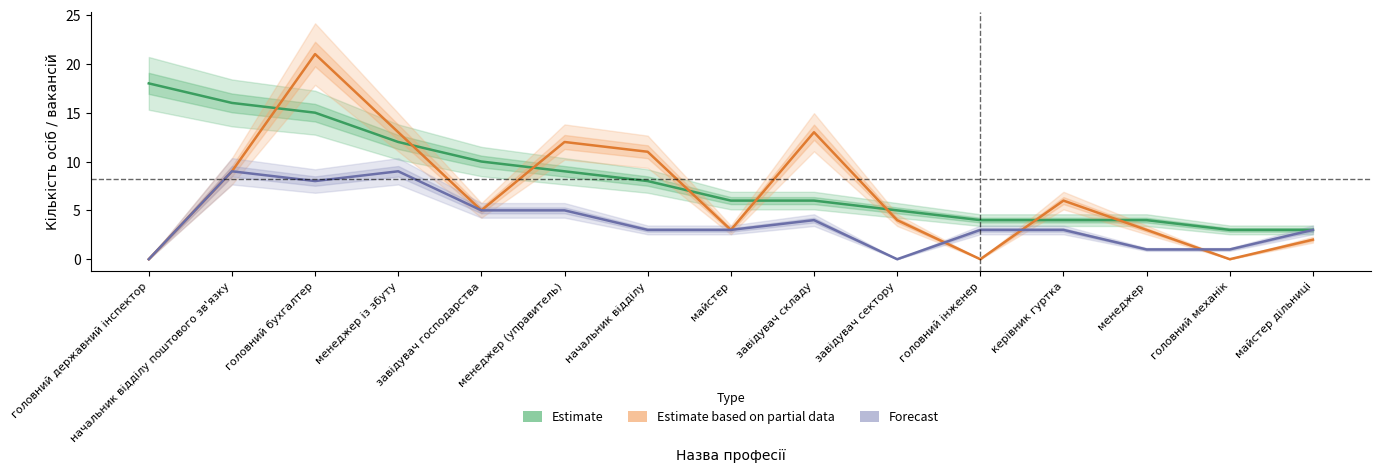

After their last crossing, which series has the higher values: Estimate based on partial data or Forecast?

Forecast